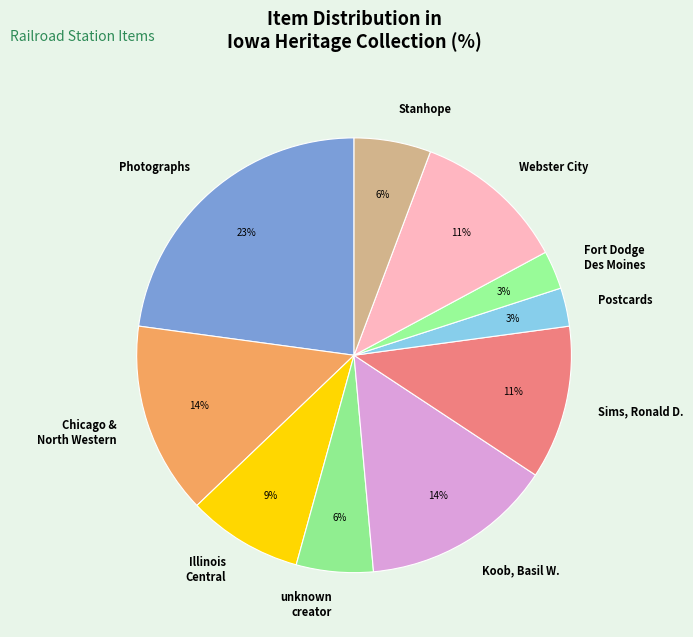

Which slice is the largest?

Photographs